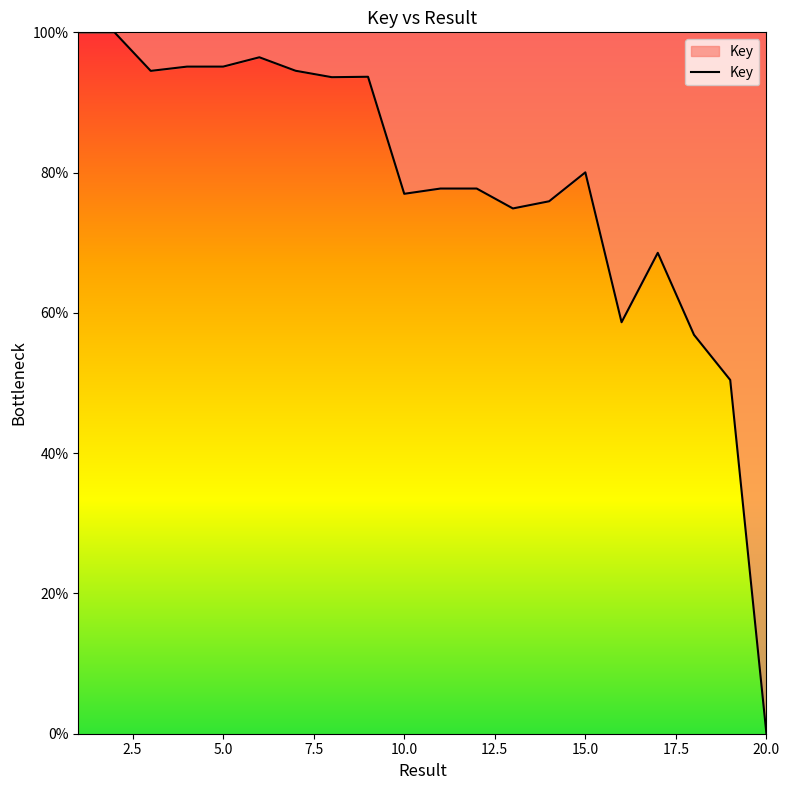

What is the average value?

78.0